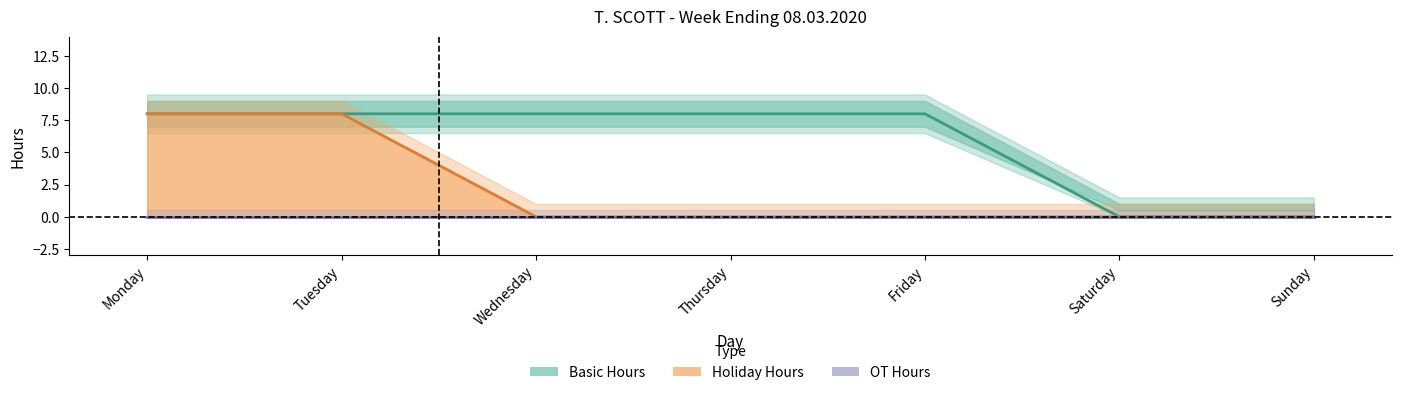

How many categories are shown in the chart?

7